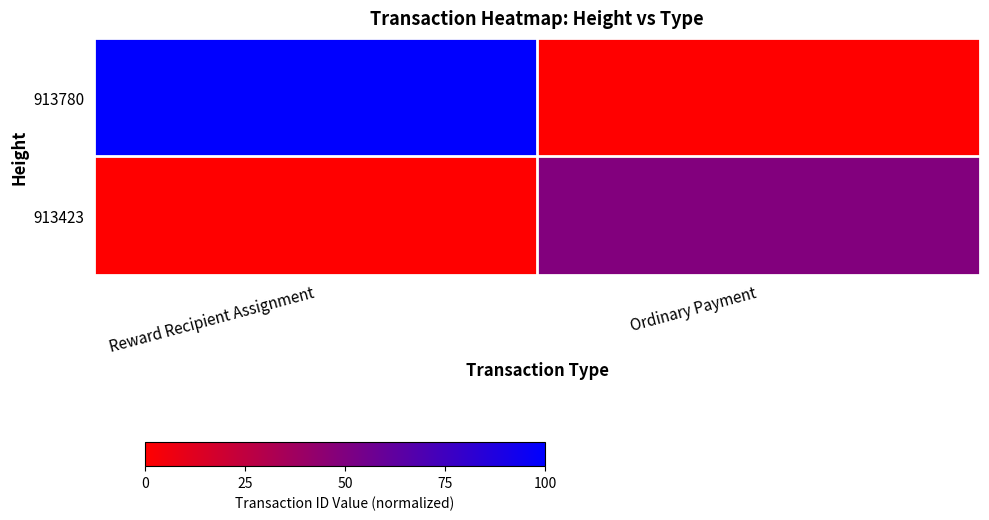

At which category does the chart reach its minimum across all series?

Ordinary Payment